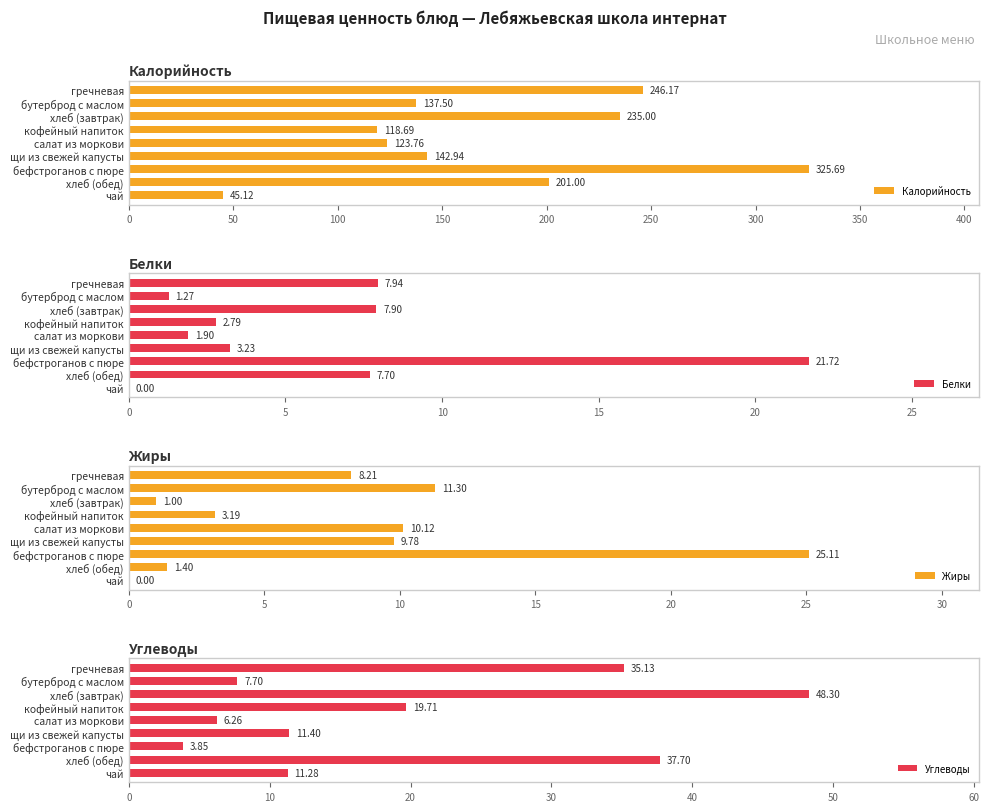

How many groups of bars are there?

9